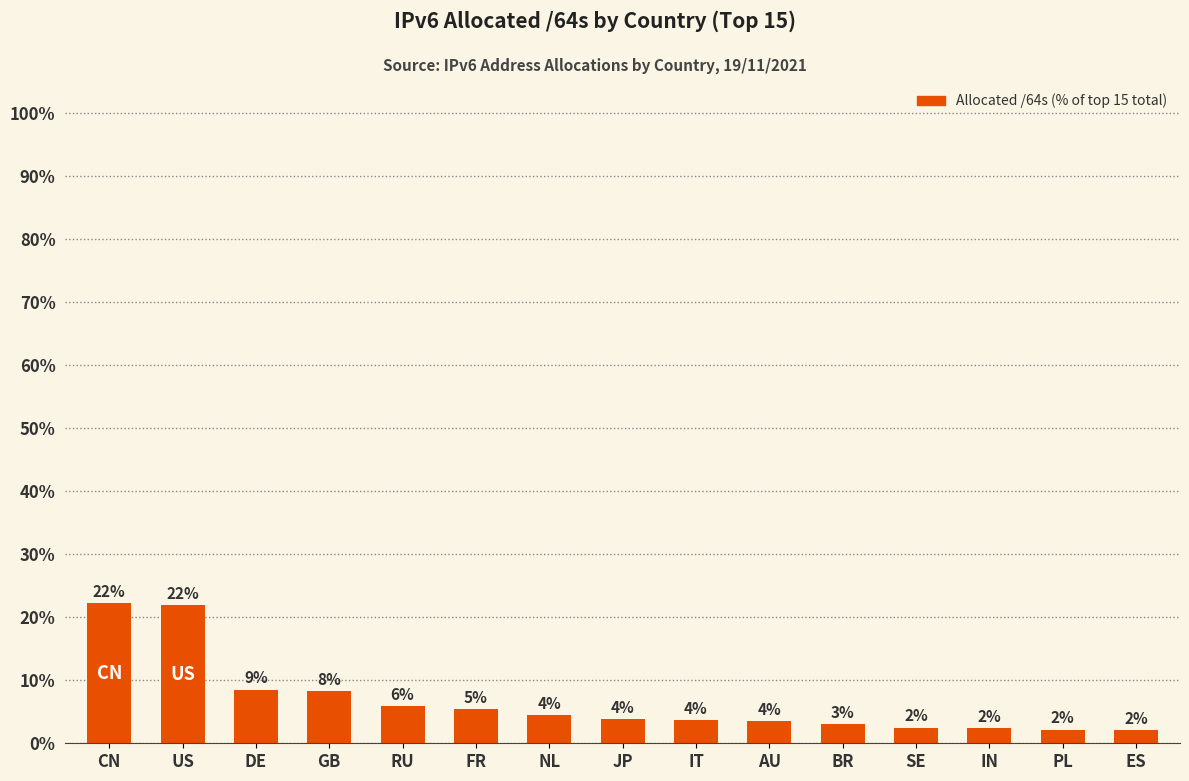

Is it true that the value at DE is 8.5?

True